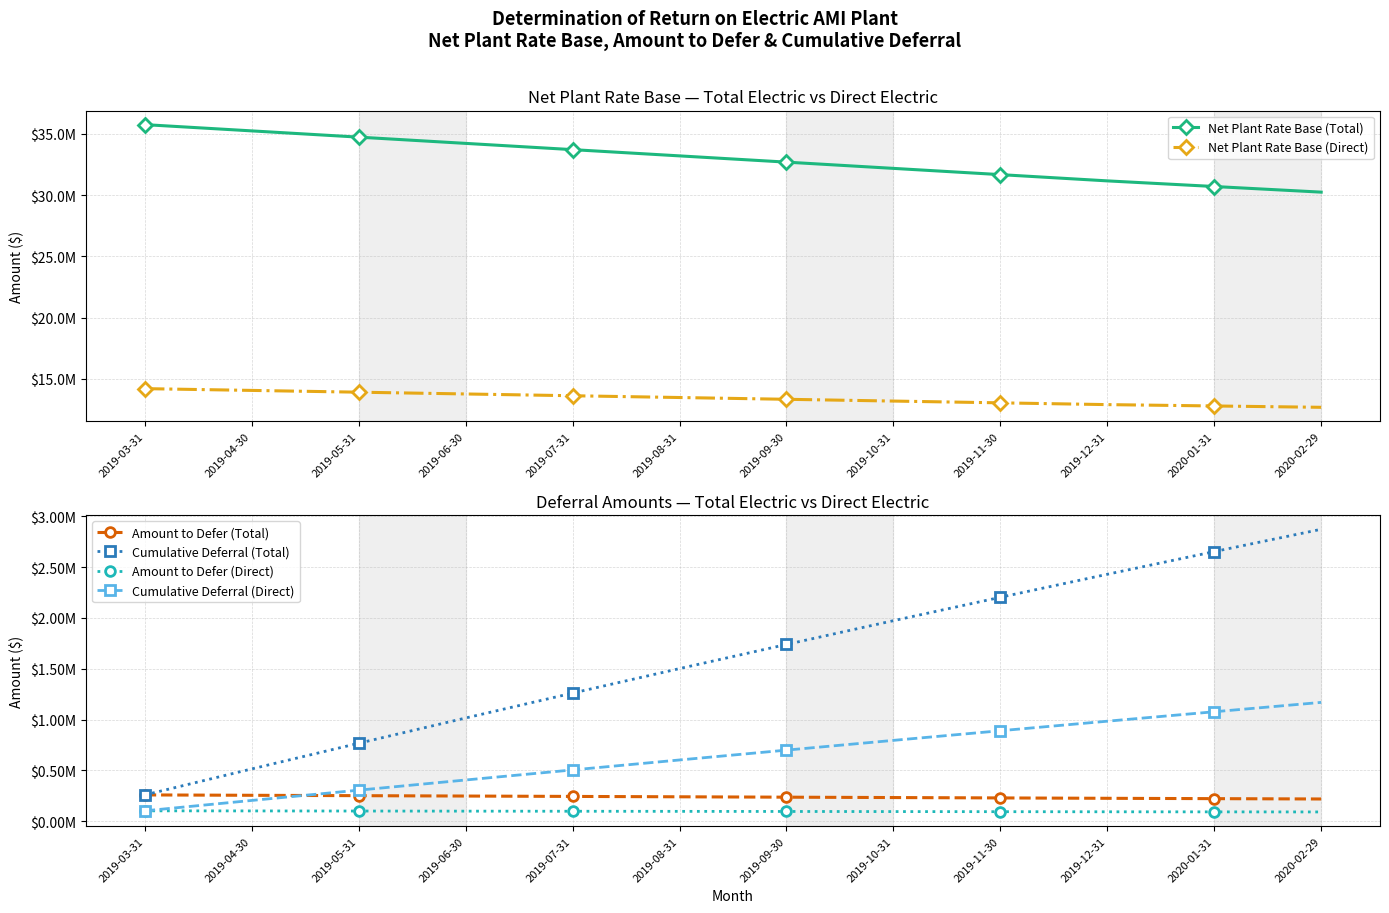

What is the total value across all series at 2020-01-31?

47536022.4